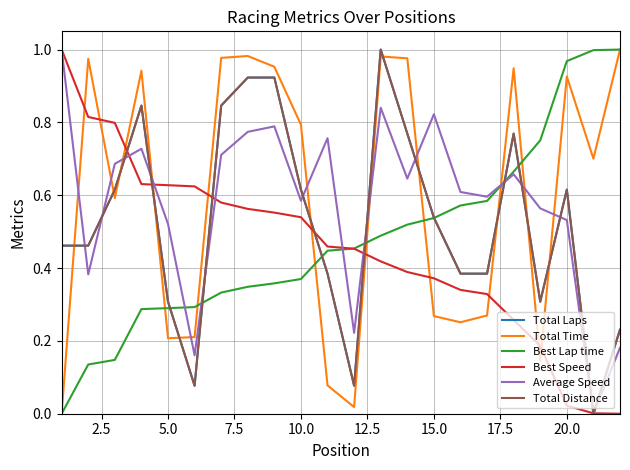

Does the chart have visible grid lines?

Yes